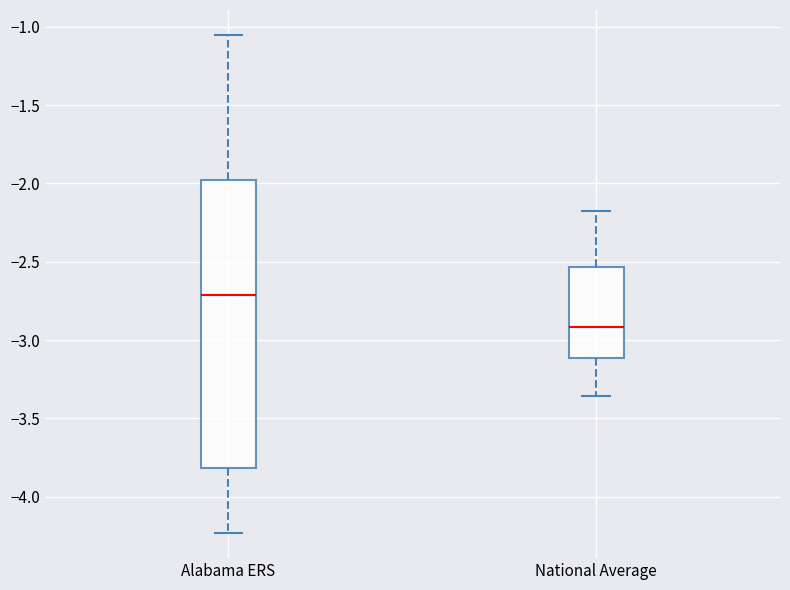

Reading left to right, transcribe this box plot: for each box, give where its median line is, the range the box spans, and where its two whiskers end, as read against the y-axis. The values are not printed on the chart, so give them approximately, as read against the axis.

Alabama ERS: median -2.70, box -3.80 to -2.00, whiskers -4.25 to -1.05
National Average: median -2.90, box -3.10 to -2.55, whiskers -3.35 to -2.15